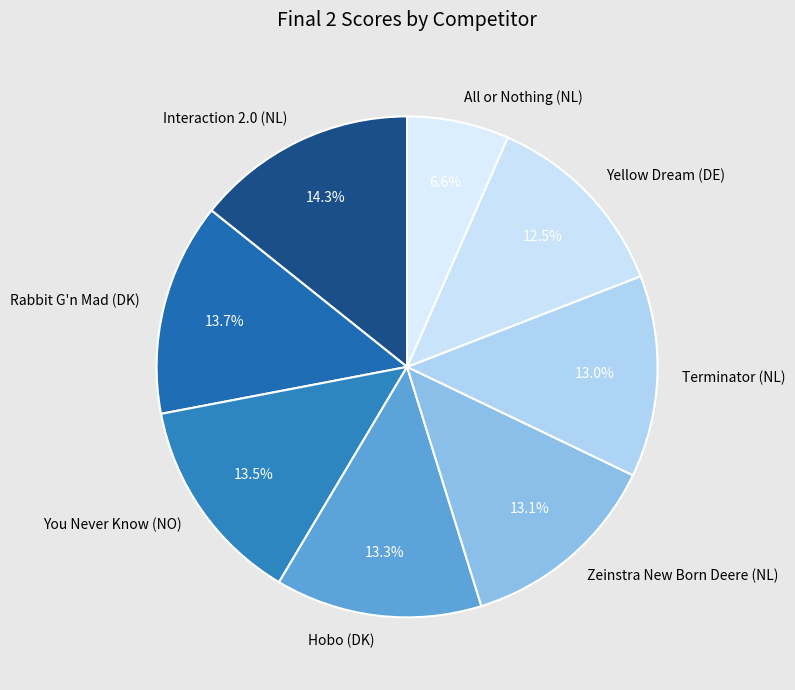

Does Hobo (DK) represent more than half of the total?

No